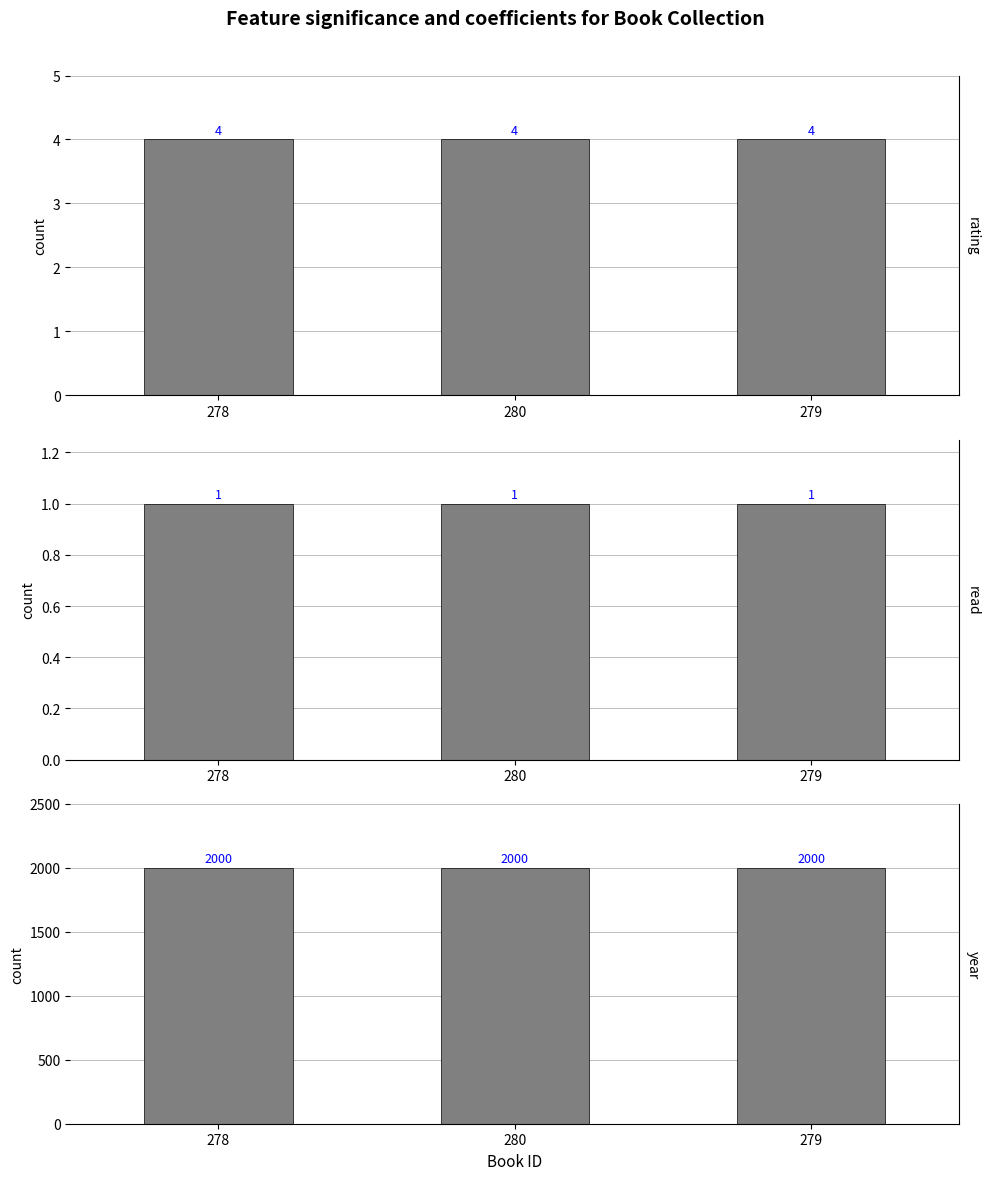

What is the spread (max minus min) of values at 278?

1999